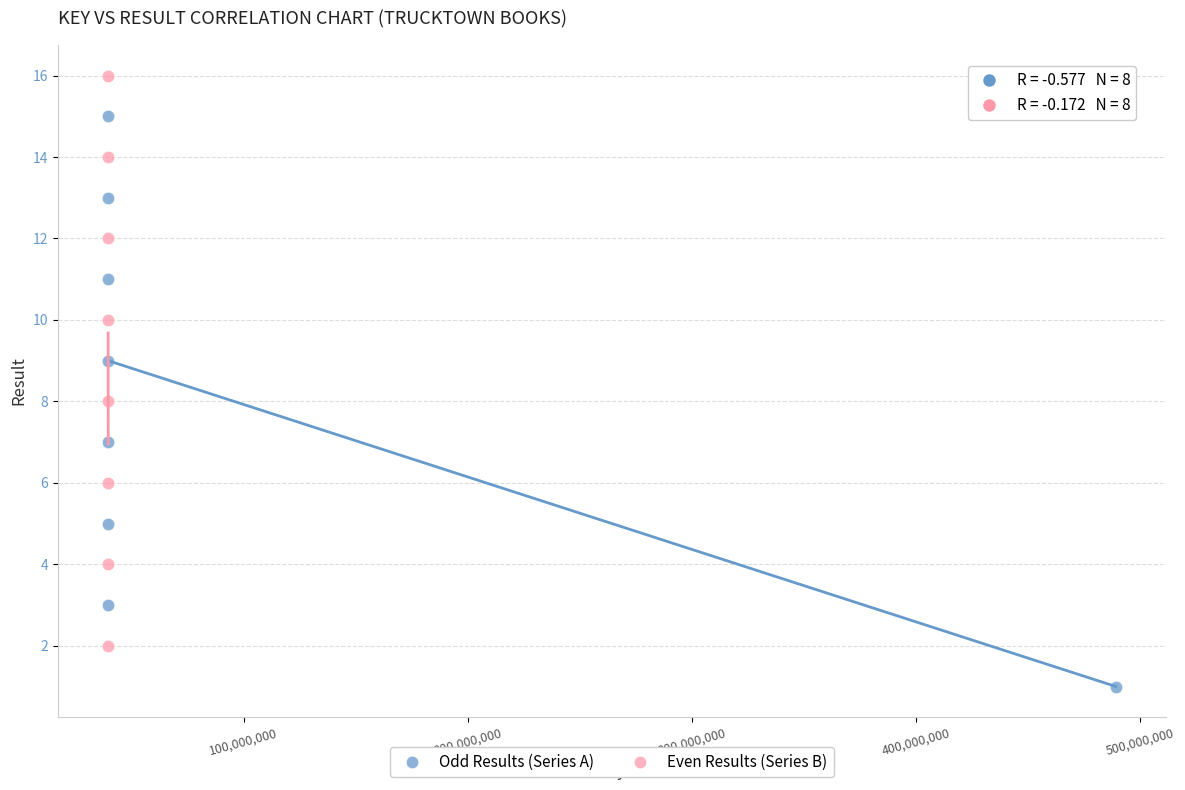

Which series reaches the maximum Y coordinate?

Even Results (Series B)